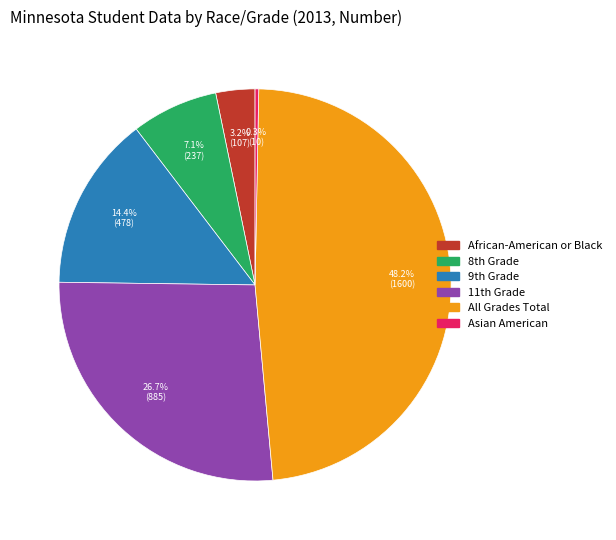

To the nearest percent, what is the average slice percentage?

17%